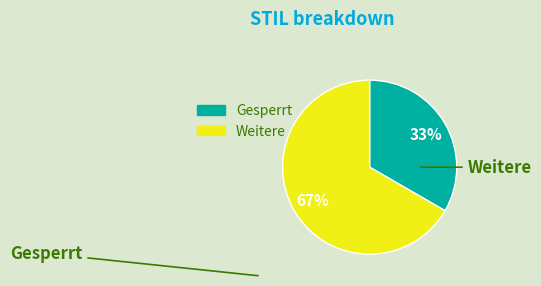

To the nearest percent, what is the average slice percentage?

50%